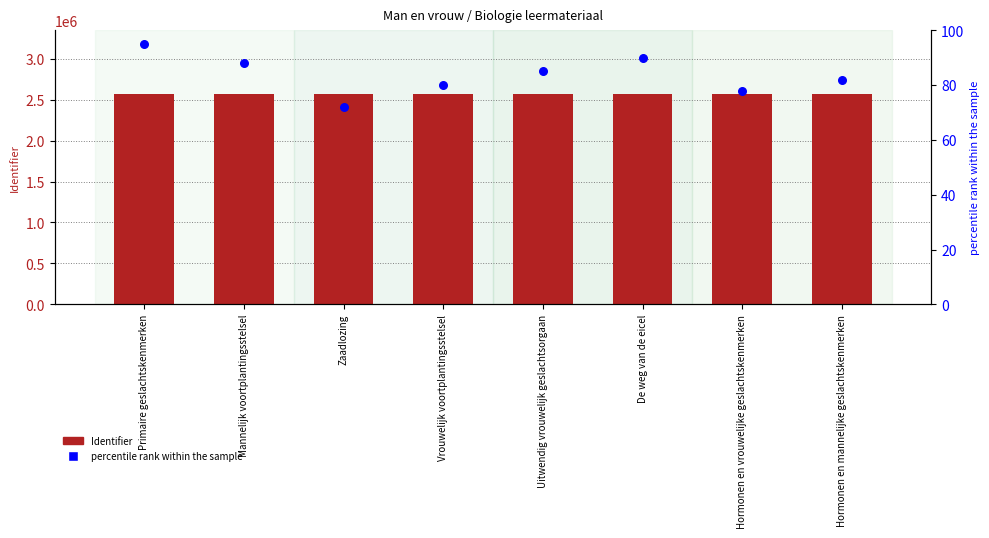

Is the value of percentile rank within the sample at Zaadlozing greater than the value of Identifier at Hormonen en mannelijke geslachtskenmerken?

No